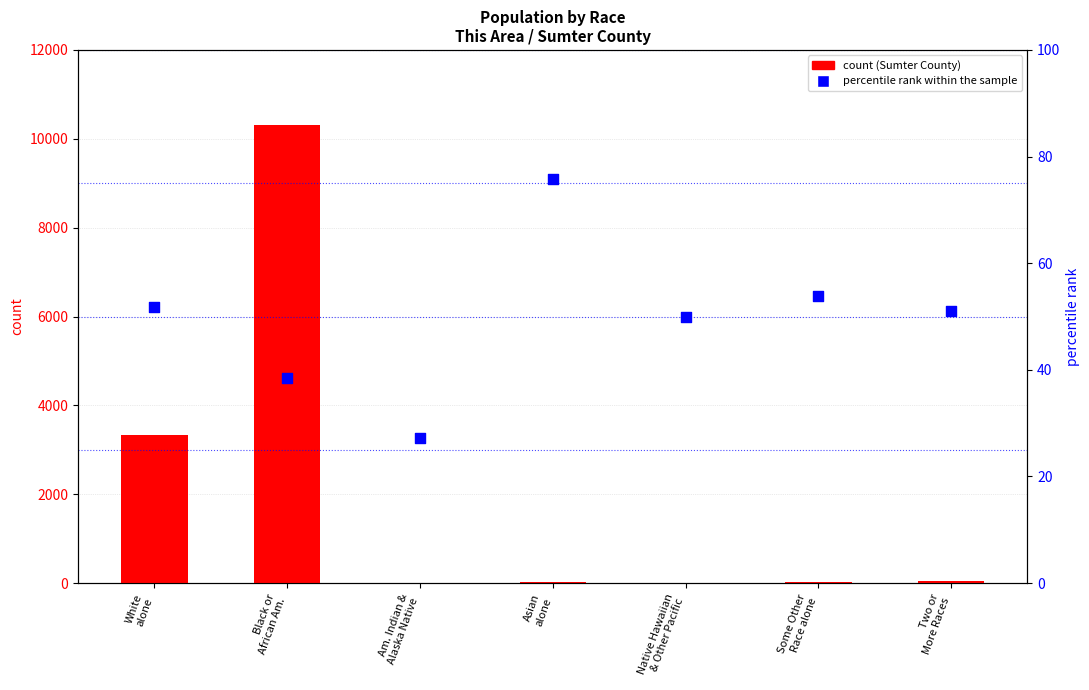

Which series contains the lowest Y value?

Sumter County